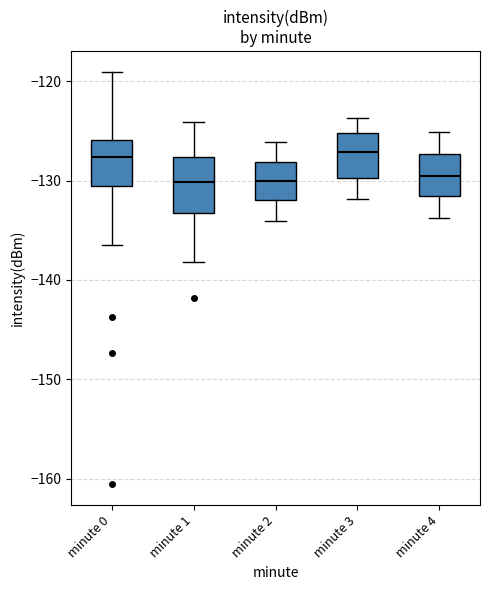

Reading left to right, read every box against the y-axis: the position of its median line, the range the box covers, and the ends of its whiskers. The values are not printed on the chart, so give them approximately, as read against the axis.

minute 0: median -128, box -130 to -126, whiskers -137 to -119
minute 1: median -130, box -133 to -128, whiskers -138 to -124
minute 2: median -130, box -132 to -128, whiskers -134 to -126
minute 3: median -127, box -130 to -125, whiskers -132 to -124
minute 4: median -130, box -132 to -127, whiskers -134 to -125